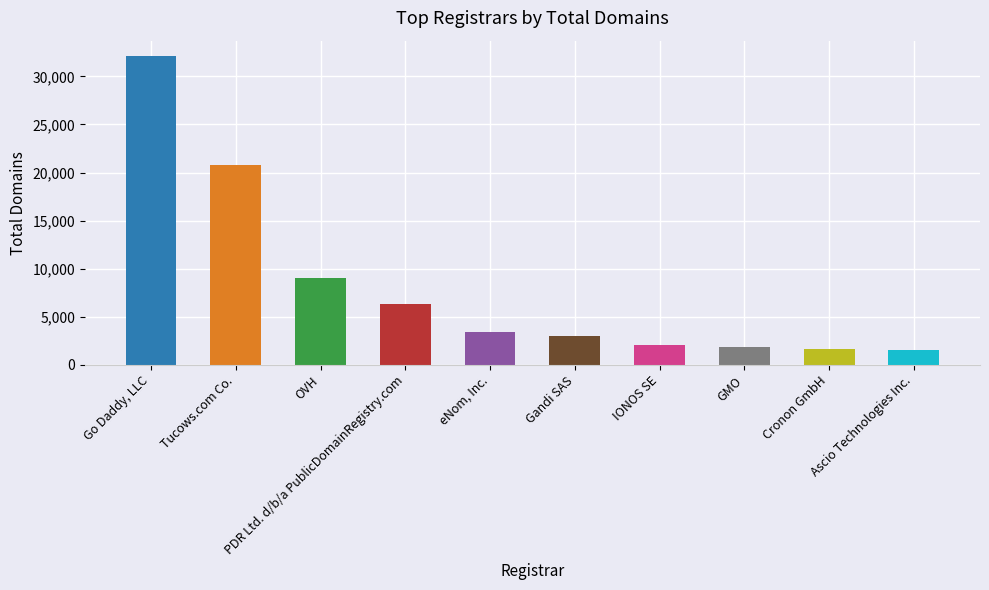

At which label is the value closest to 16806?

Tucows.com Co.